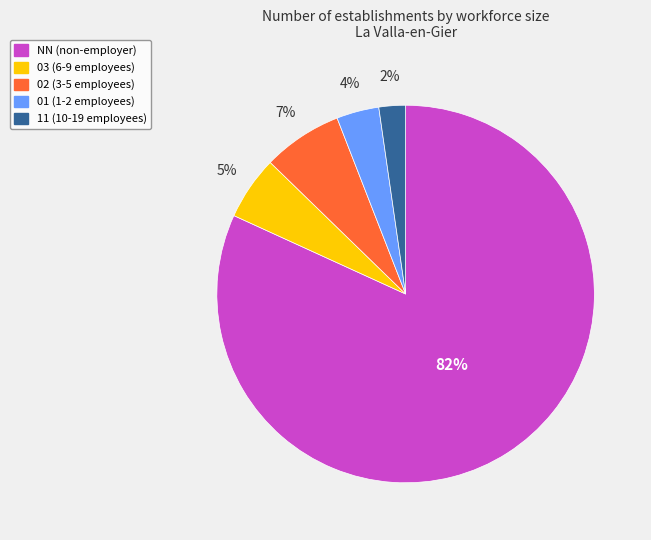

Is there any slice that represents more than half of the pie?

Yes